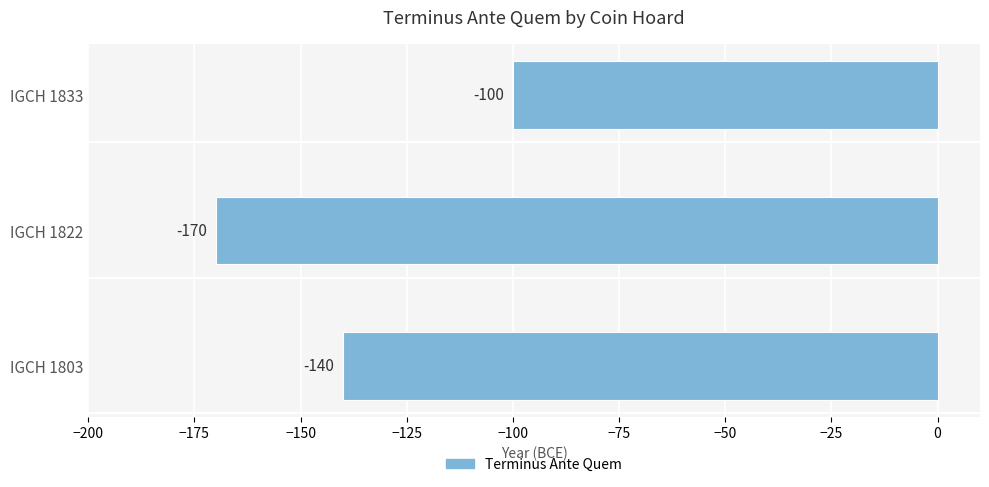

Where is the data nearest to the value -135?

IGCH 1803